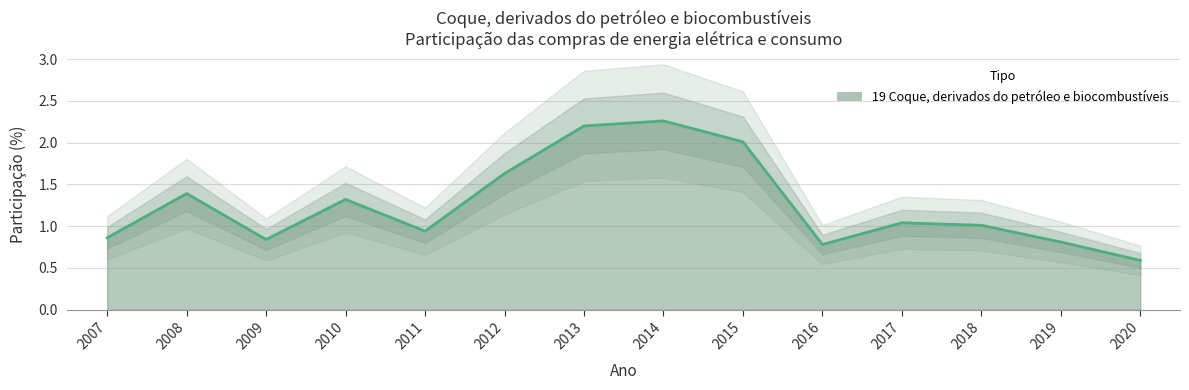

Which has a higher value, 2007 or 2011?

2011